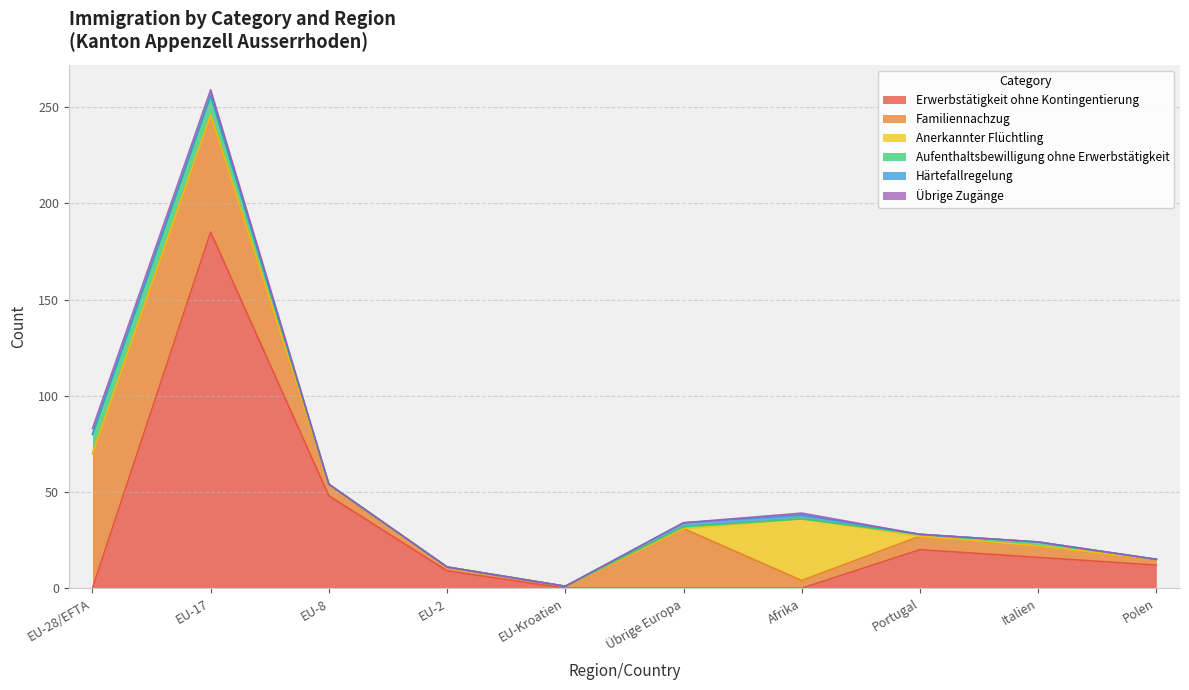

True or false: Anerkannter Flüchtling has a value of 0 at Portugal.

True